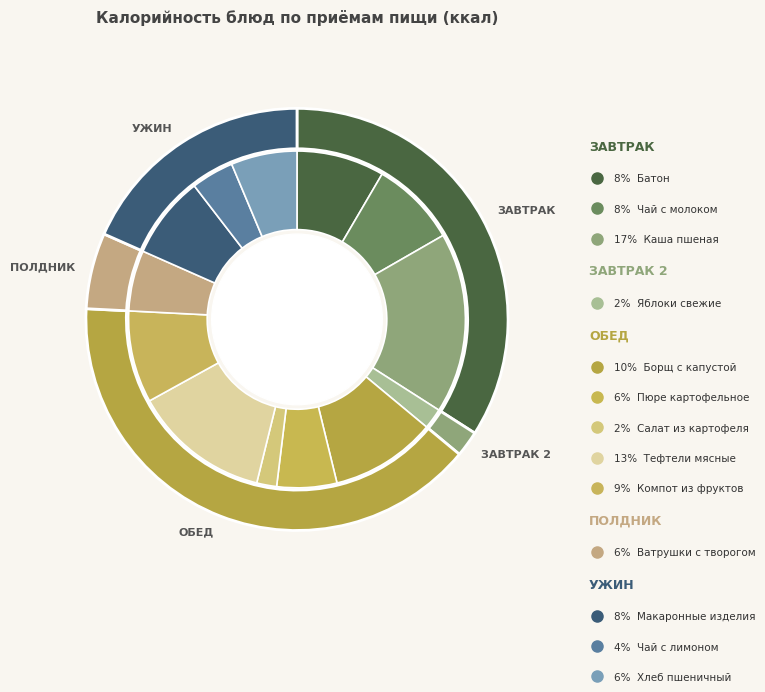

Rank the categories by value from highest to lowest.

Каша пшеная, Тефтели мясные, Борщ с капустой, Компот из фруктов, Батон, Чай с молоком, Макаронные изделия, Хлеб пшеничный, Ватрушки с творогом, Пюре картофельное, Чай с лимоном, Яблоки свежие, Салат из картофеля